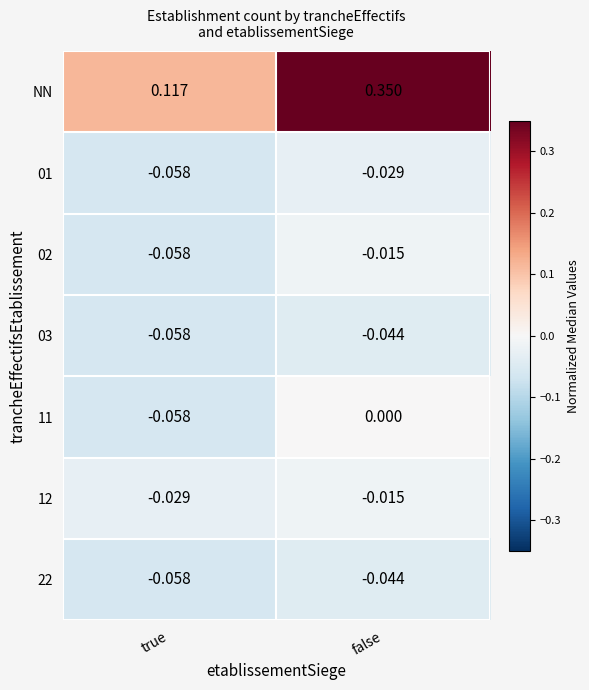

Where is 11 nearest to the value 0?

false